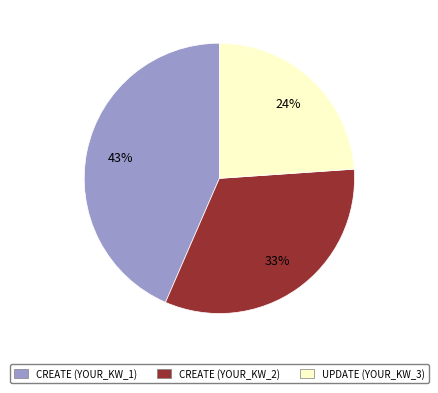

Which has a higher value, CREATE (YOUR_KW_2) or UPDATE (YOUR_KW_3)?

CREATE (YOUR_KW_2)